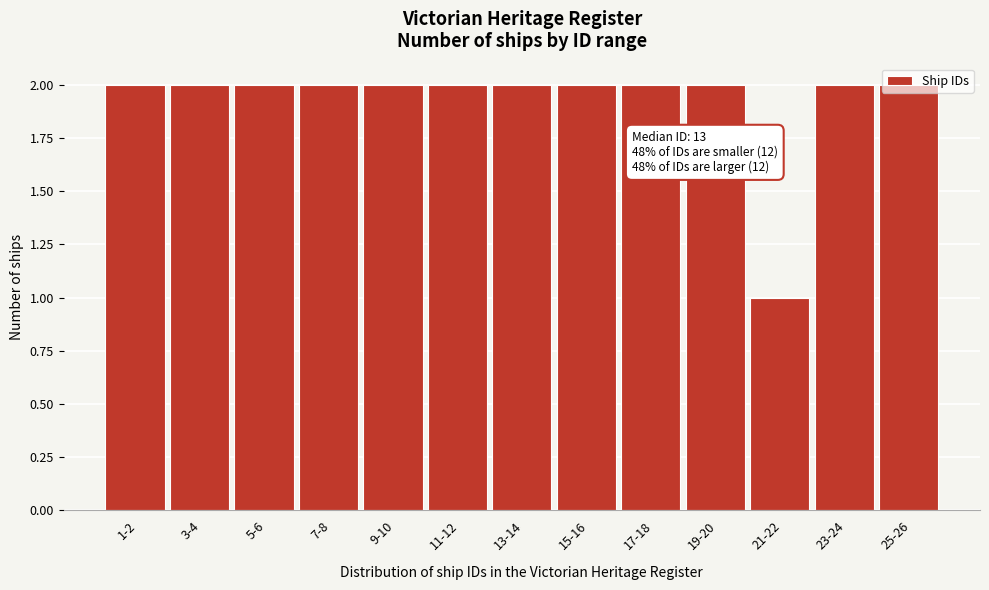

Which category has the lowest value across all series?

21-22